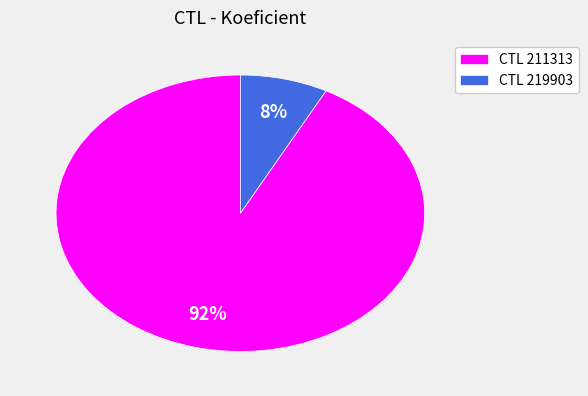

Which slice is the smallest?

CTL 219903